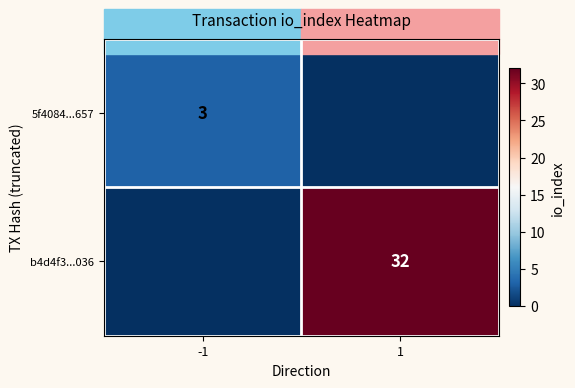

The value of b4d4f3...036 at 1 is 18. True or false?

False